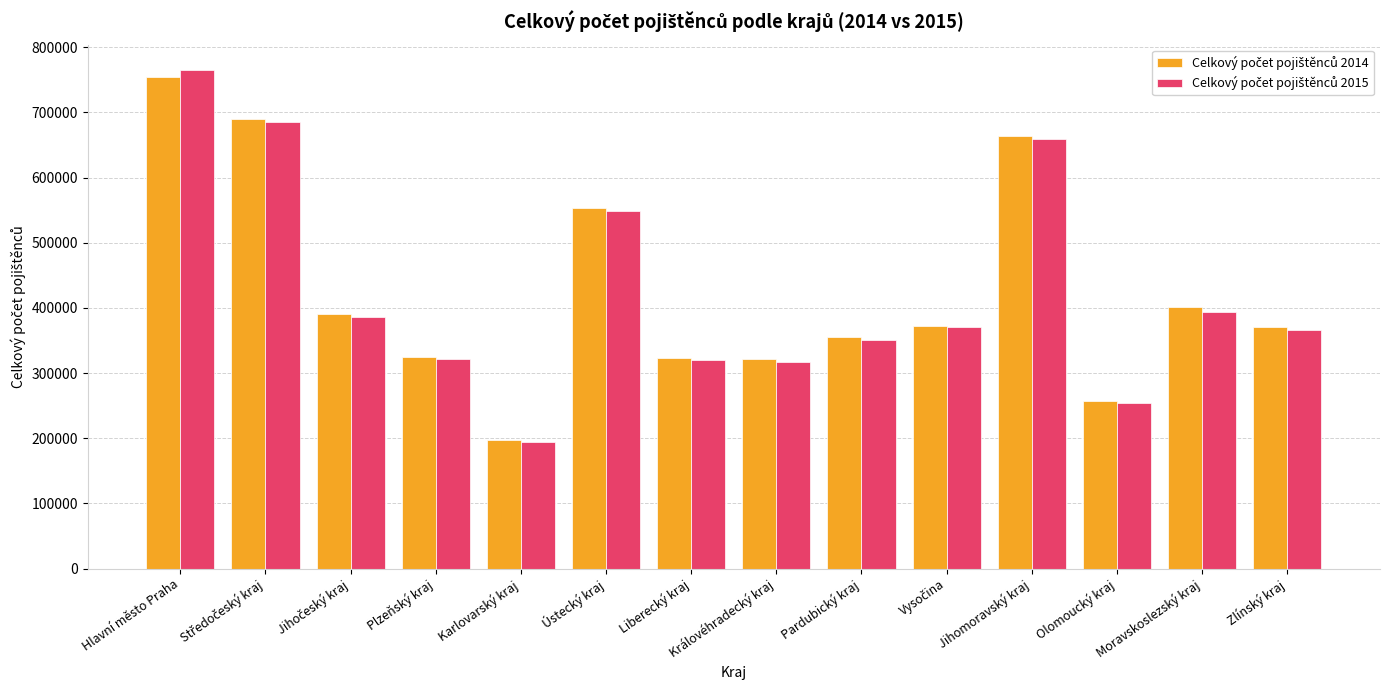

At which category is the sum across all series the highest?

Hlavní město Praha